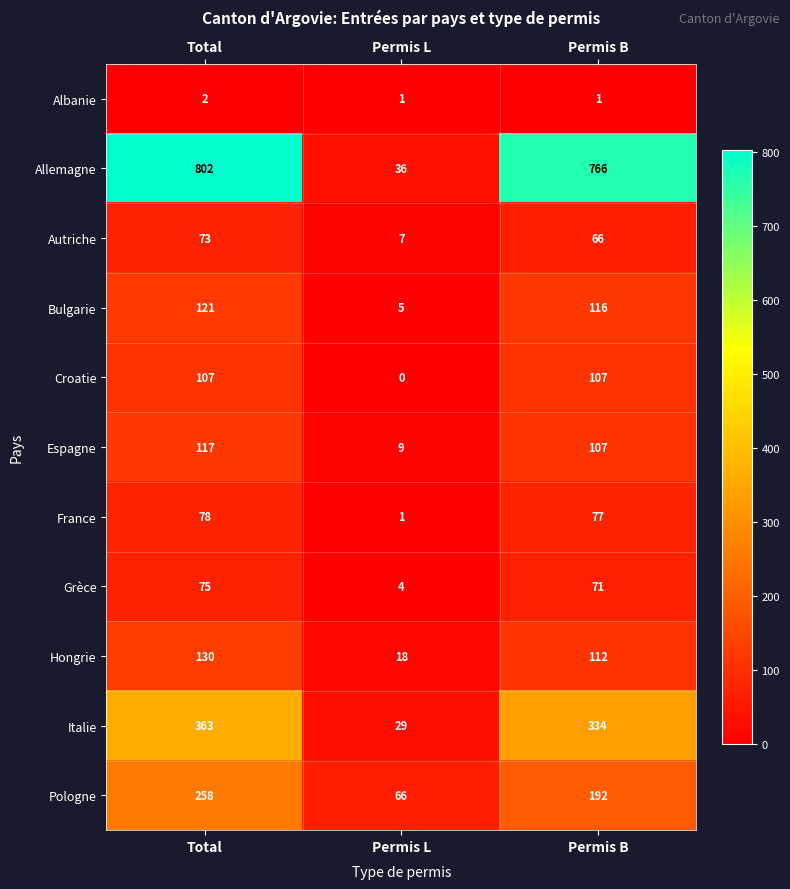

Which series changed the most between Total and Permis L?

Allemagne